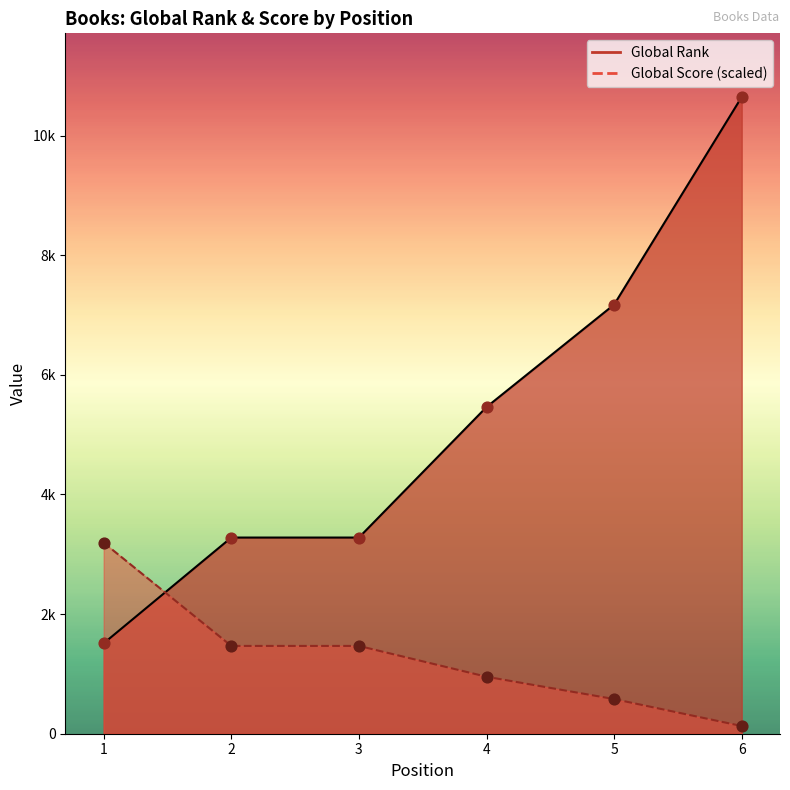

What are all the series names shown in the legend?

Global Rank, Global Score